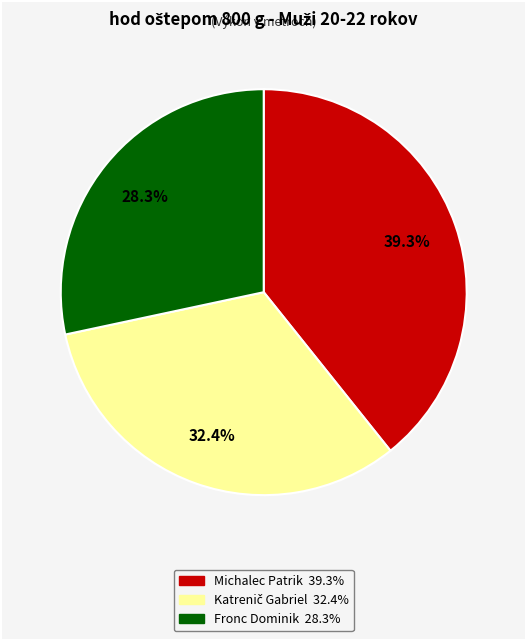

Is there any slice that represents more than half of the pie?

No